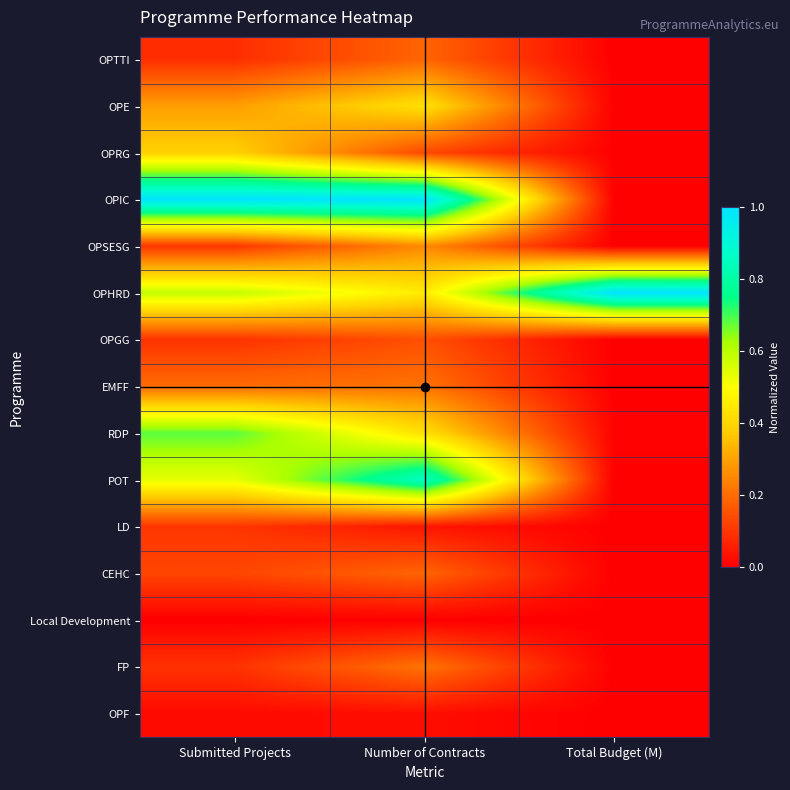

Count the number of categories in the chart.

3